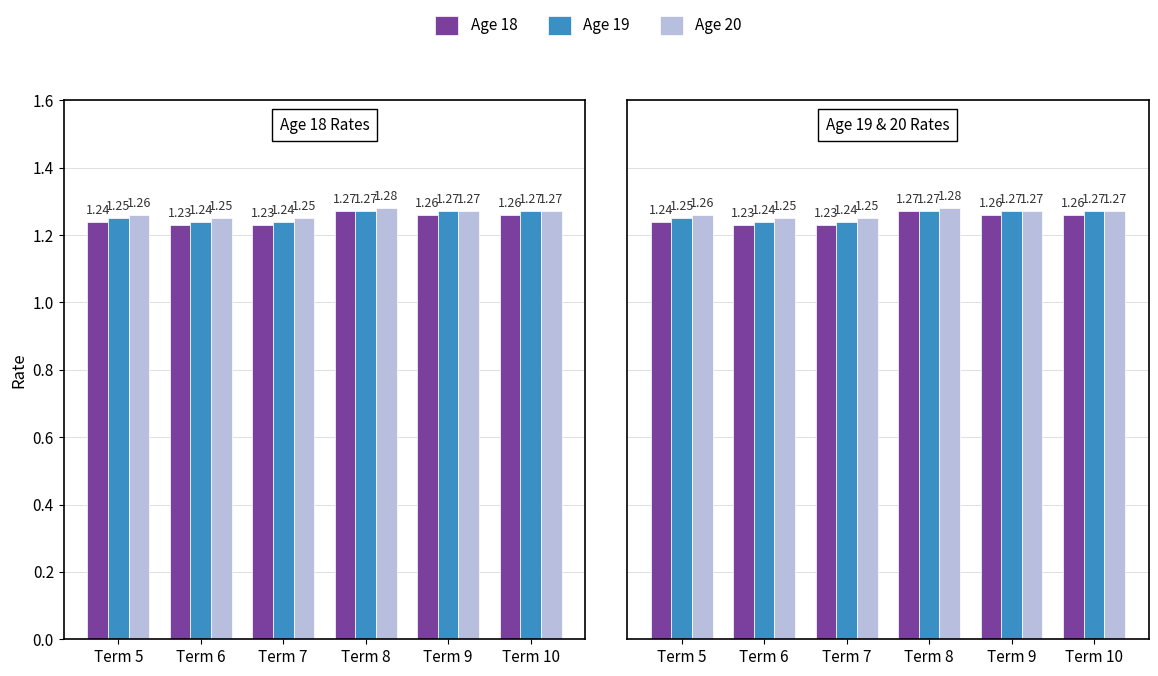

How many groups of bars are there?

6